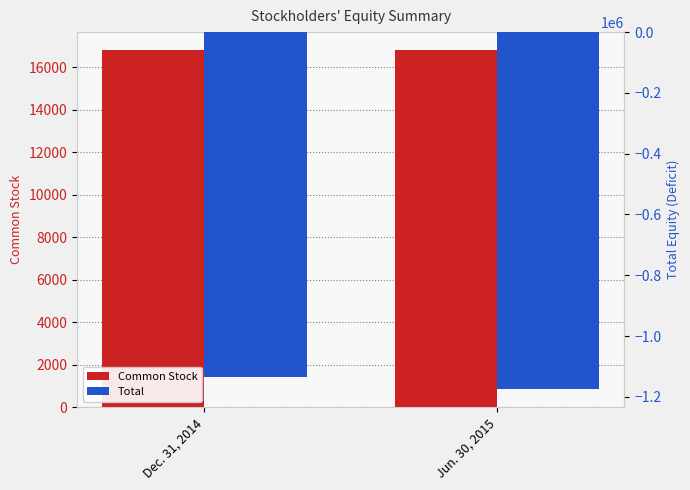

What are all the series names shown in the legend?

Common Stock, Total